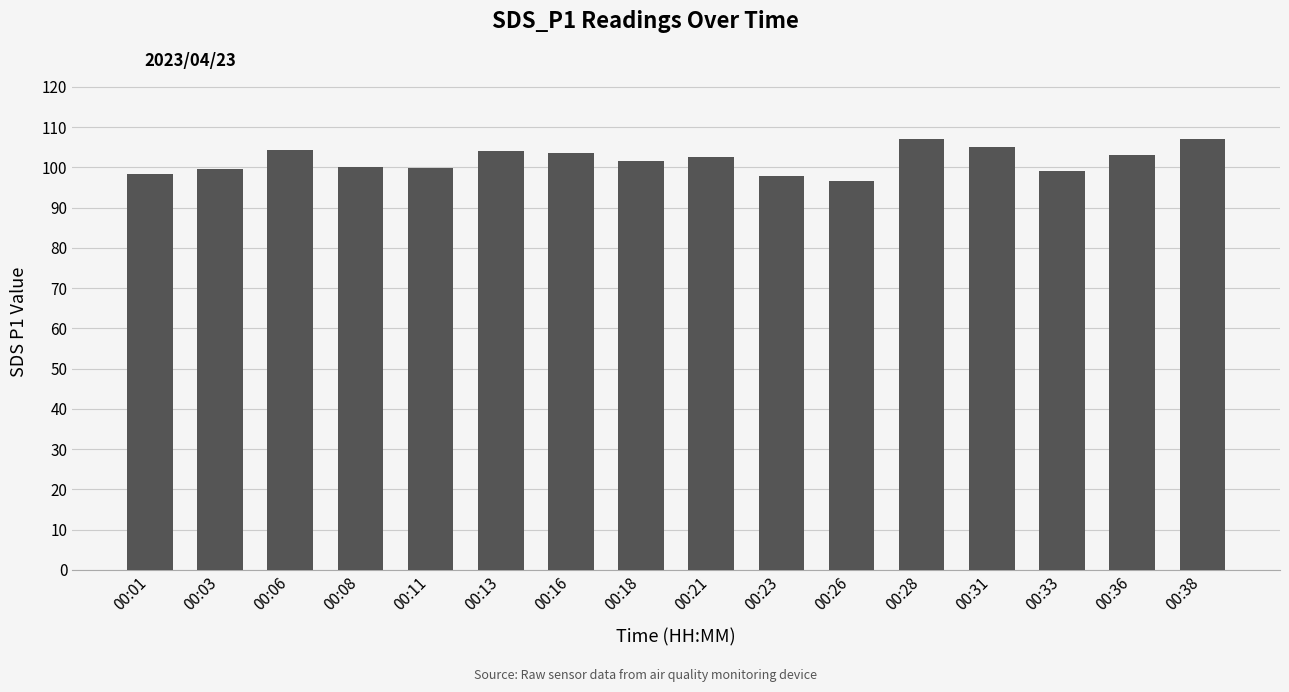

Is it true that the value at 00:23 is 53.2?

False